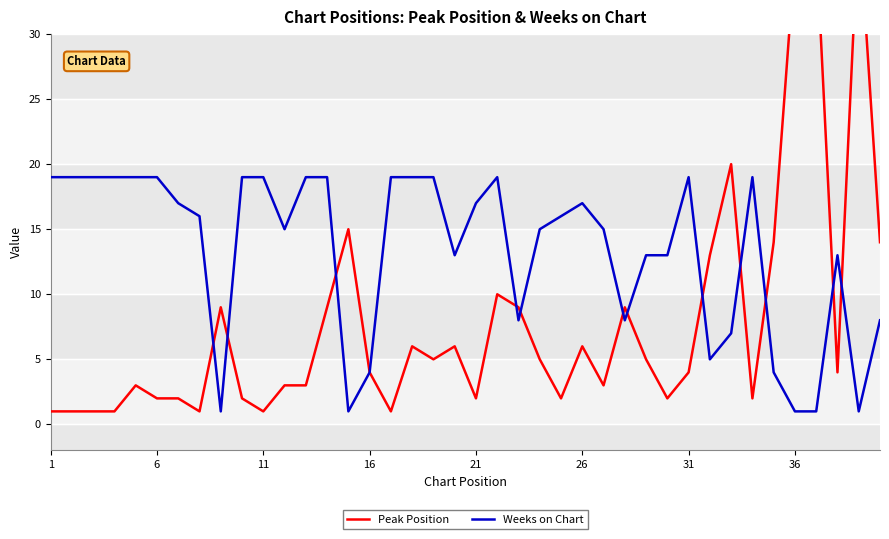

What is the highest value of the Weeks on Chart series?

19